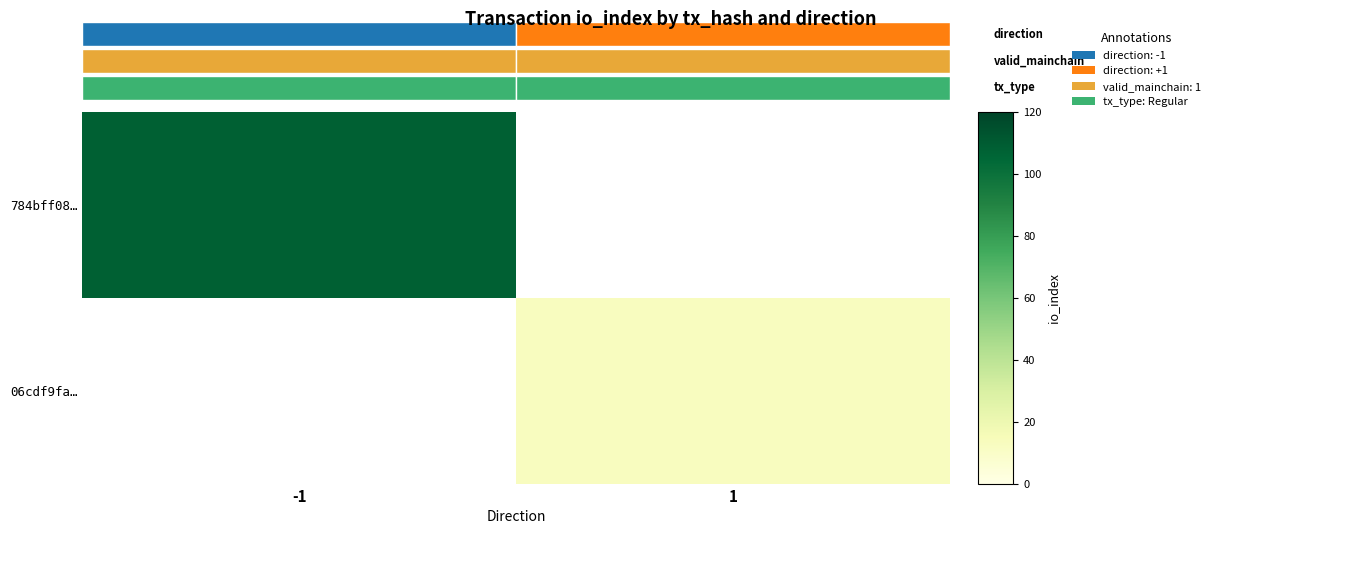

What is the total value across all series at -1?

108